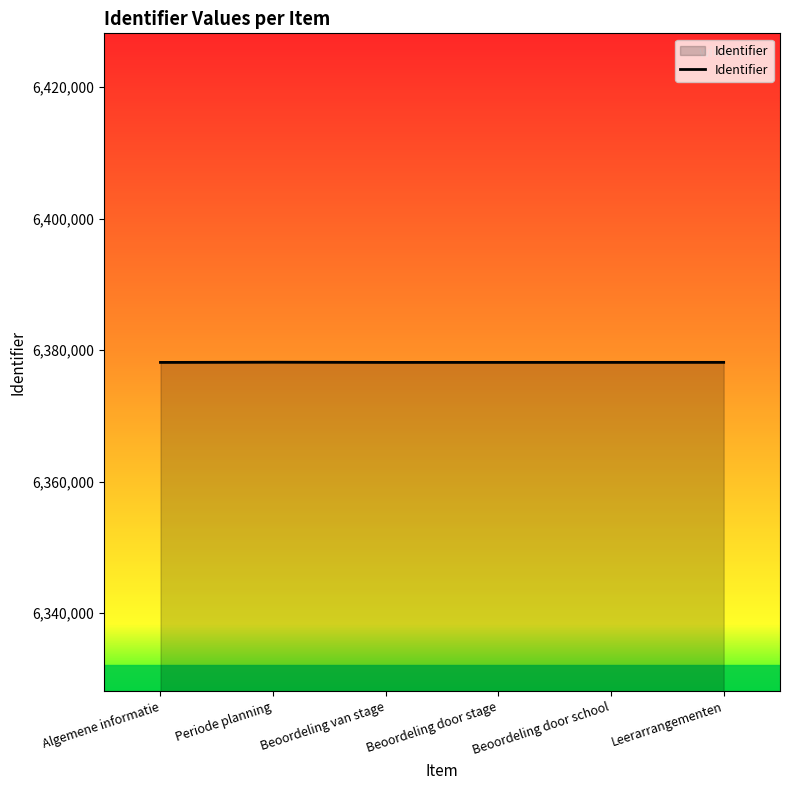

What position from the right is Algemene informatie?

6